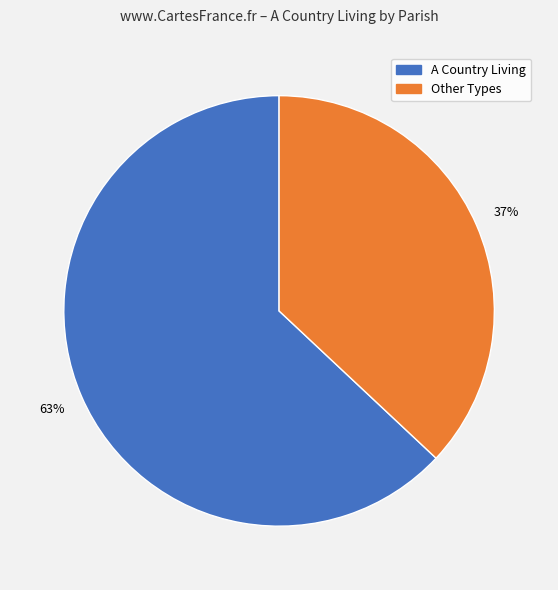

To the nearest percent, what is the average slice percentage?

50%